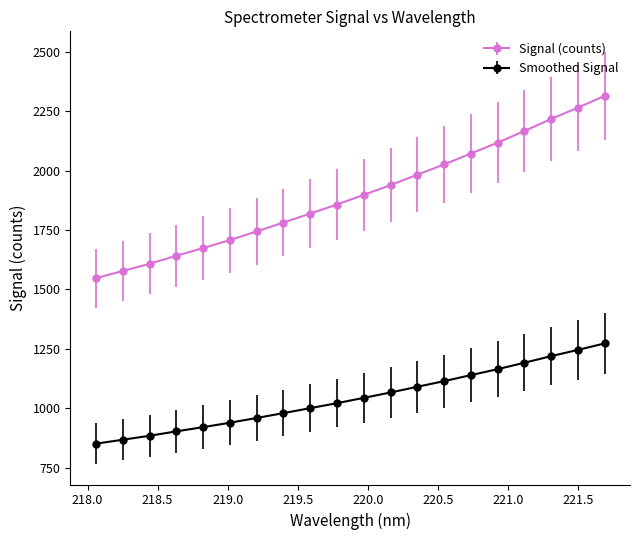

Which series has the widest spread of values?

Signal (counts)